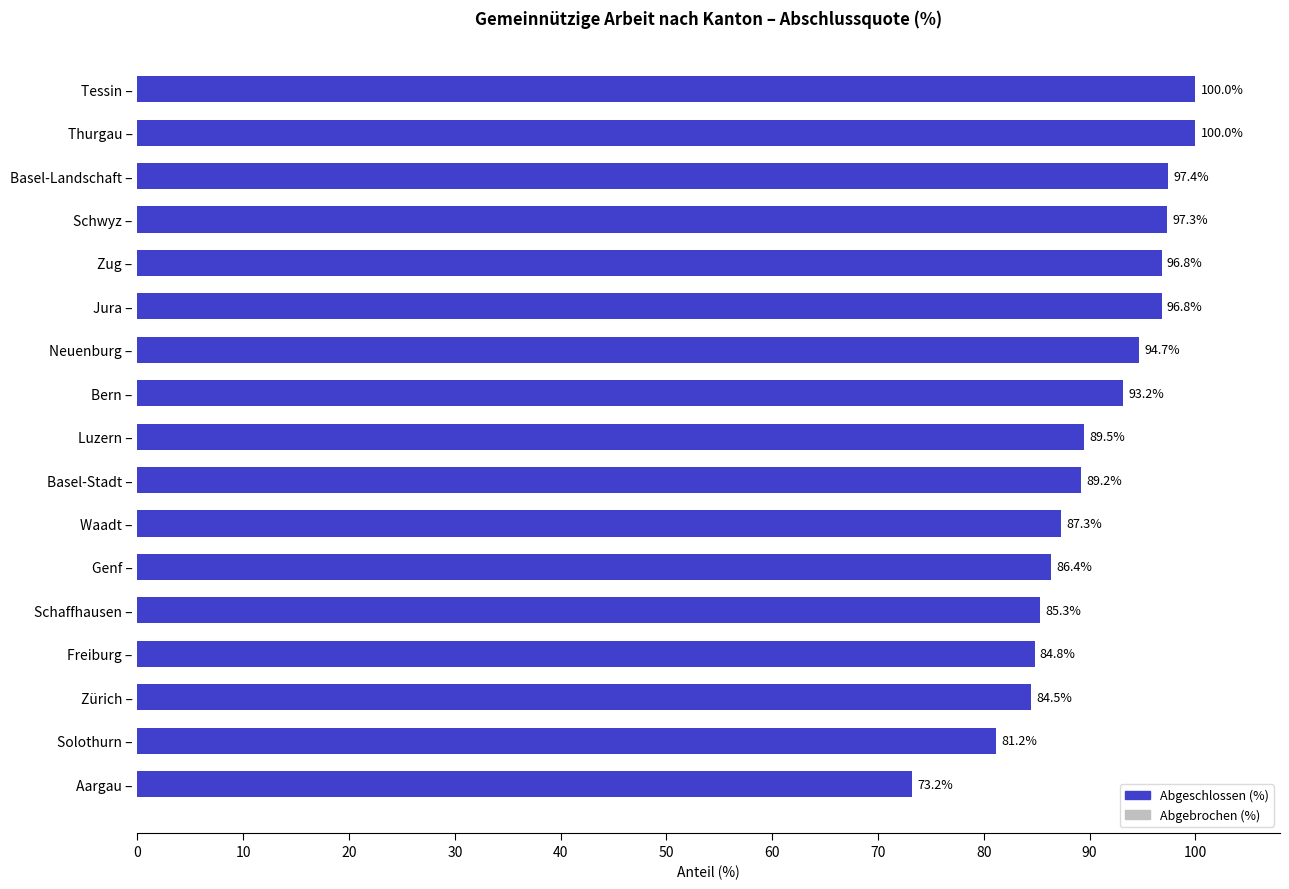

What is the greatest value displayed?

100.0